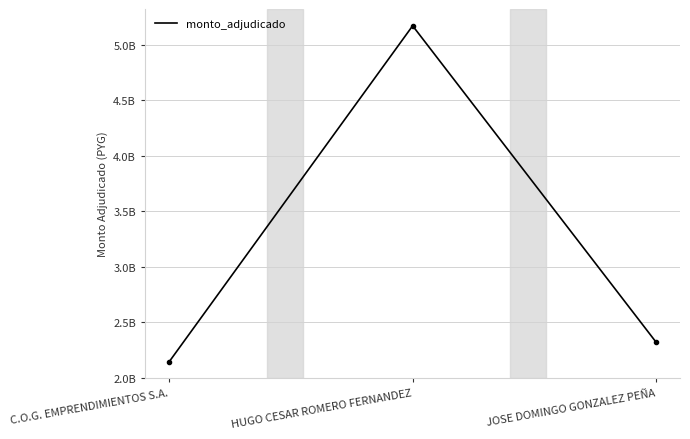

What is the label of the 3rd point from the right?

C.O.G. EMPRENDIMIENTOS S.A.